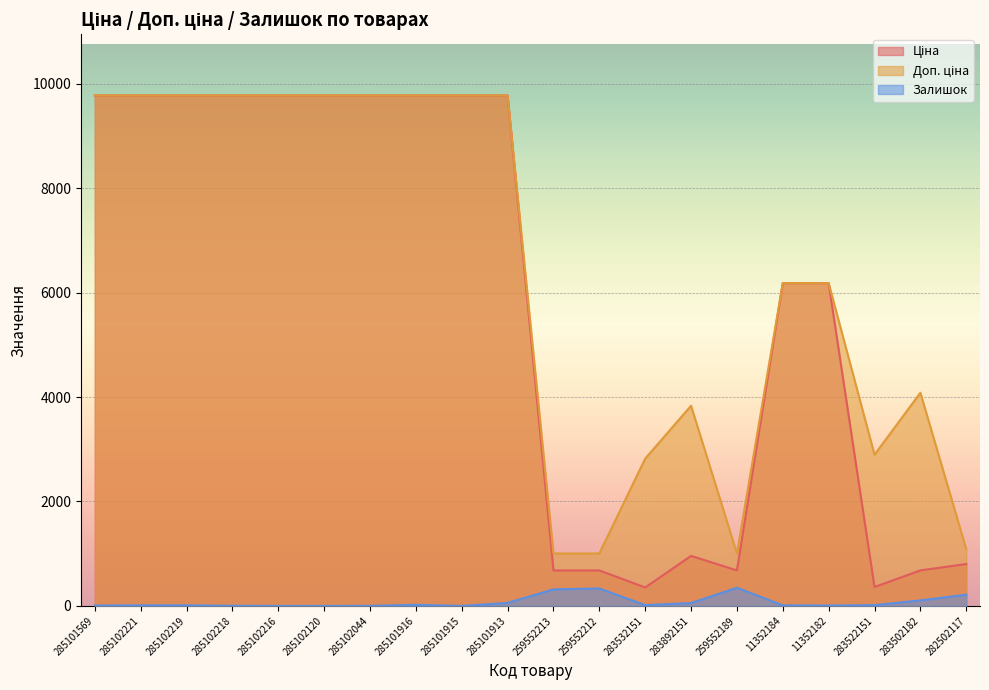

What is the value of the Доп. ціна point at the 15th from the left?

1004.1